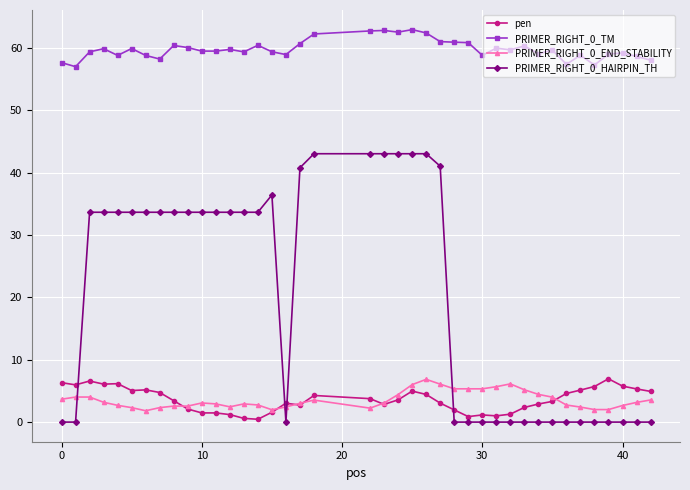

How many lines are shown in the chart?

4